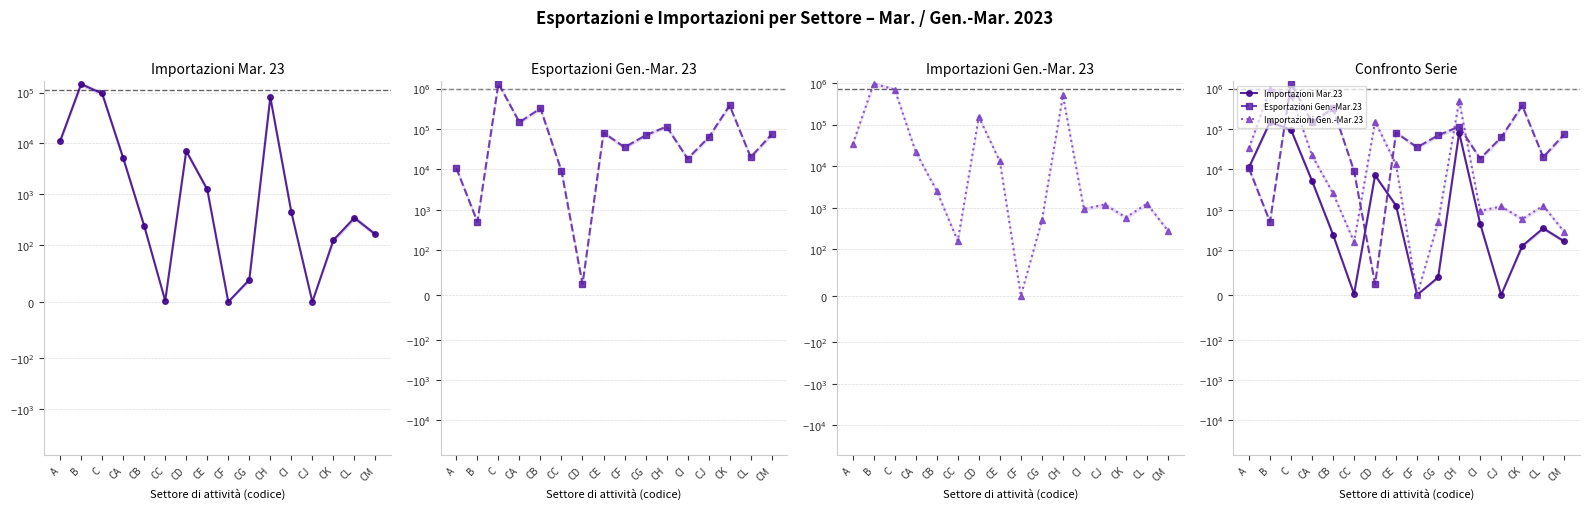

What are all the series names shown in the legend?

Importazioni Mar.23, Esportazioni Gen.-Mar.23, Importazioni Gen.-Mar.23